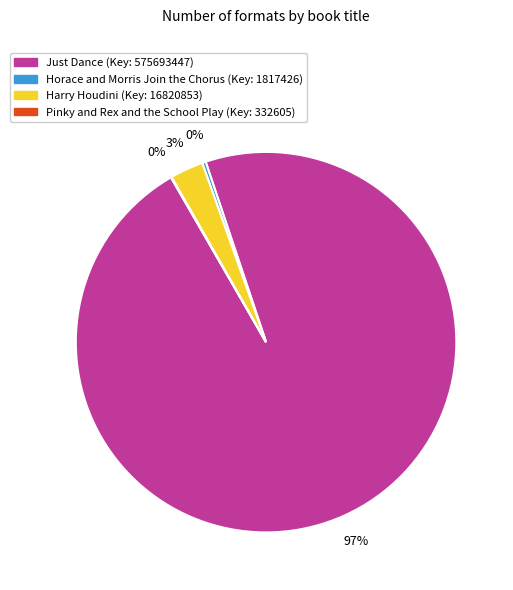

Which category accounts for the majority?

Just Dance